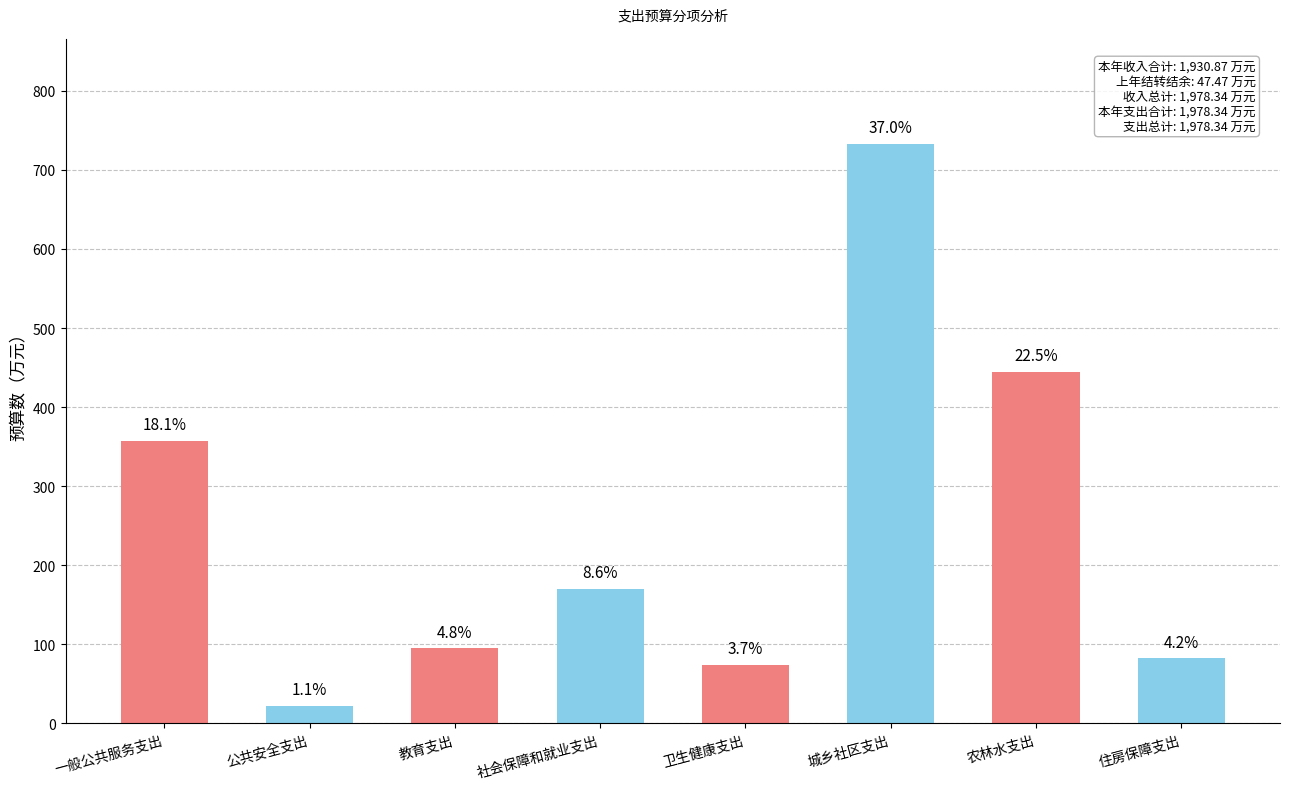

Rank the categories by value from highest to lowest.

城乡社区支出, 农林水支出, 一般公共服务支出, 社会保障和就业支出, 教育支出, 住房保障支出, 卫生健康支出, 公共安全支出